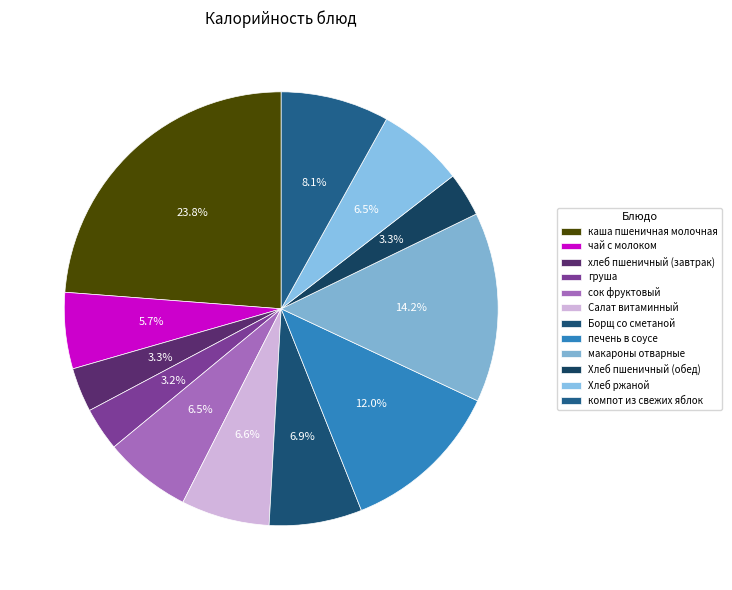

To the nearest percent, what is the difference between the largest and smallest slice percentages?

21%